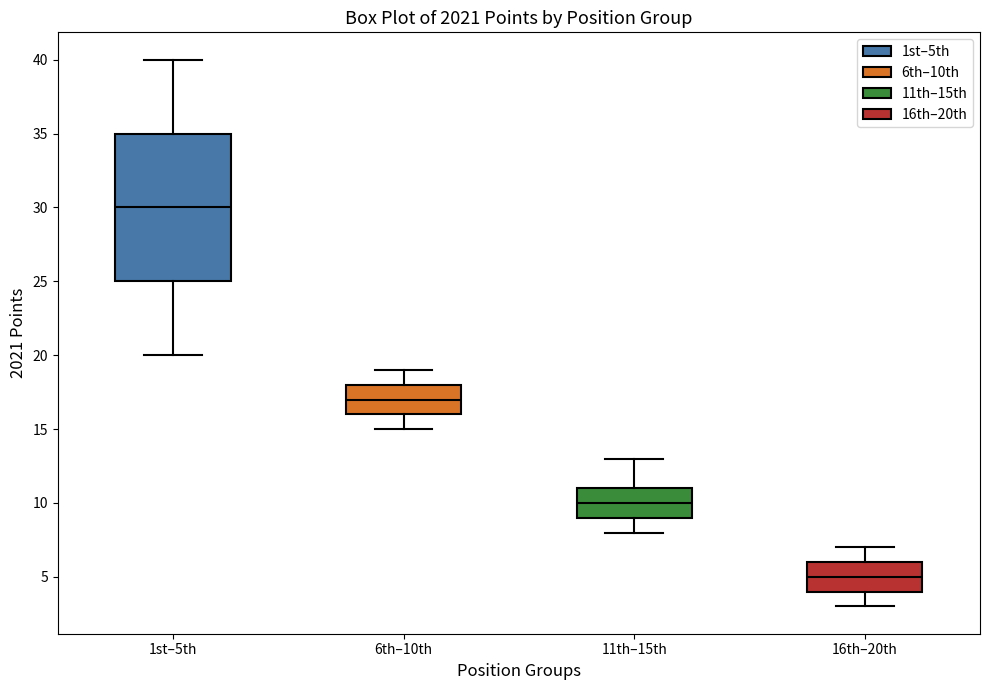

Which box has the highest median line?

1st–5th